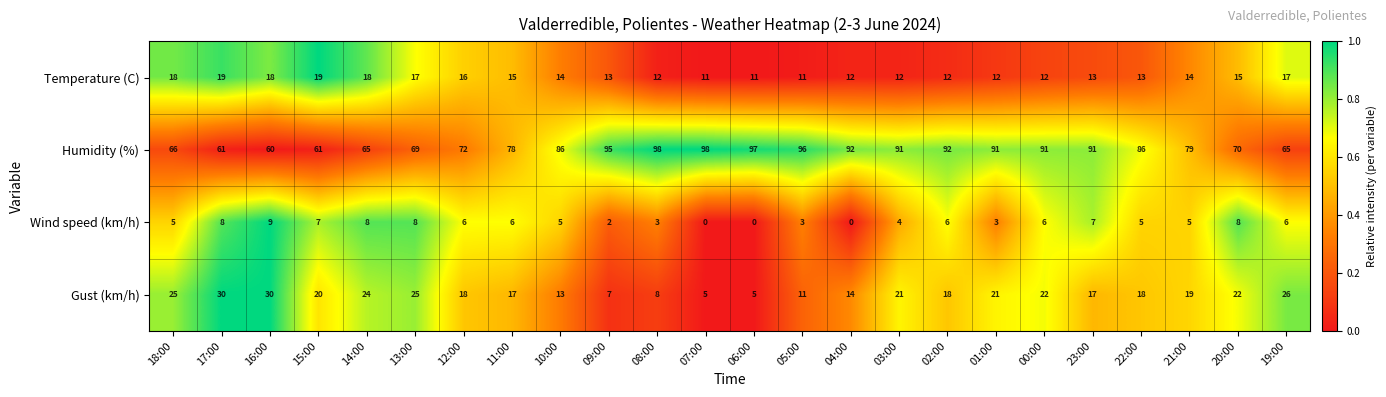

What is the total value across all series at 19:00?

114